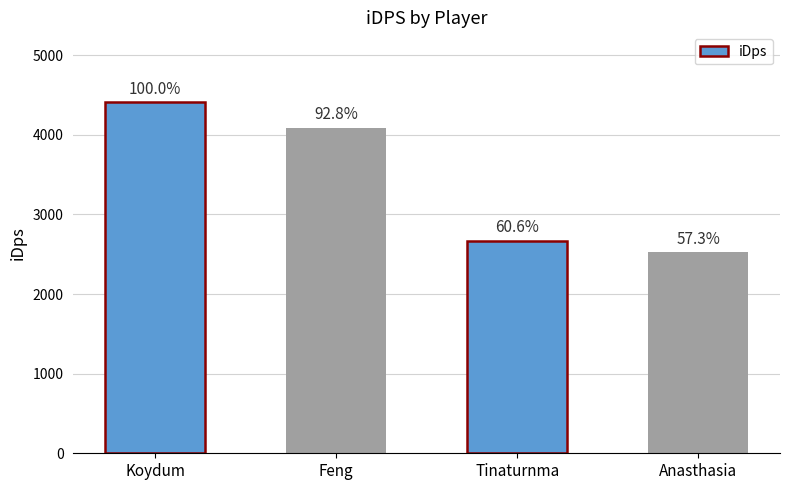

Does the chart contain any negative values?

No